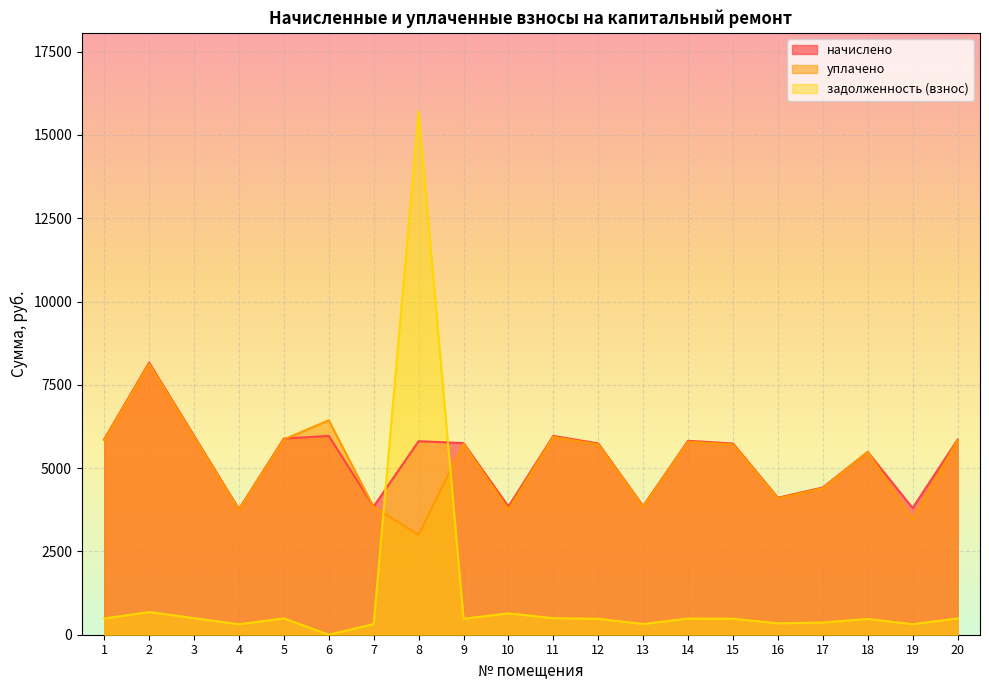

How many times do уплачено and задолженность (взнос) cross each other?

2